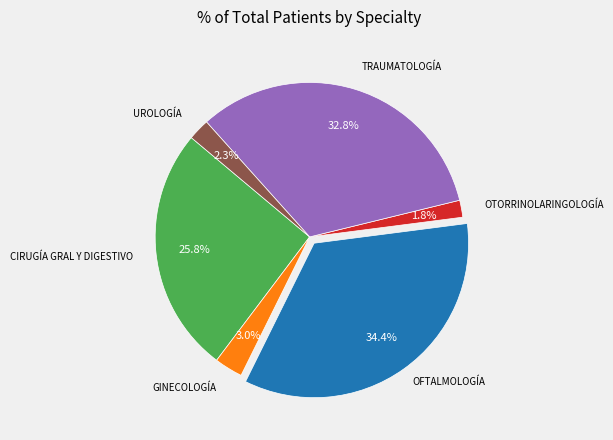

Count the number of slices in the pie.

6